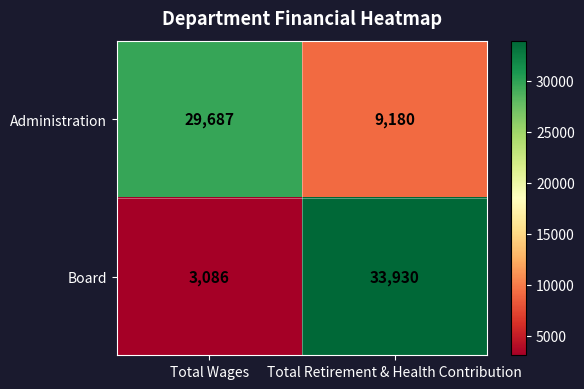

What is the spread (max minus min) of values at Total Wages?

26601